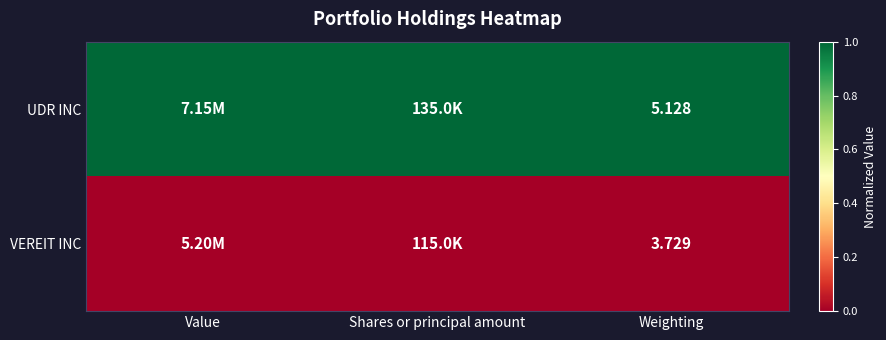

At Weighting, list the series in order from largest to smallest.

UDR INC, VEREIT INC